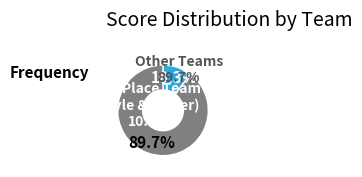

What percentage is the Alex Hibert & Robert rulon slice, to the nearest percent?

7%